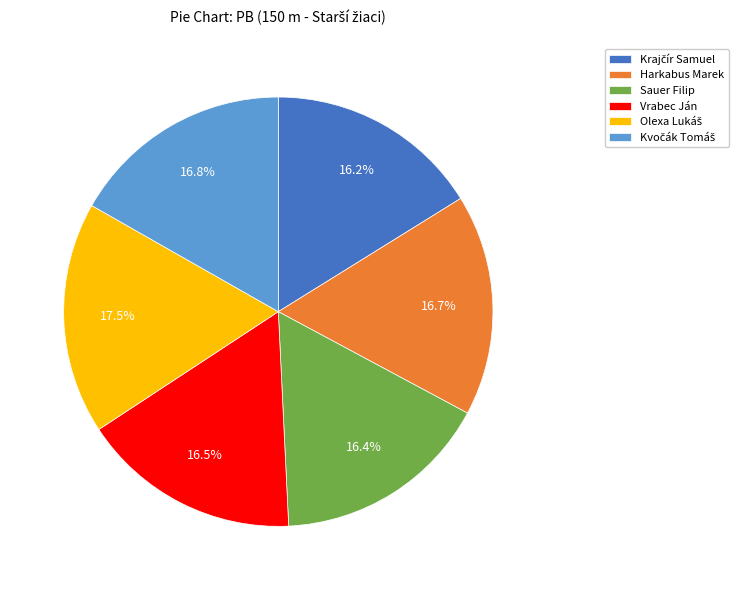

How many slices are in this pie chart?

6